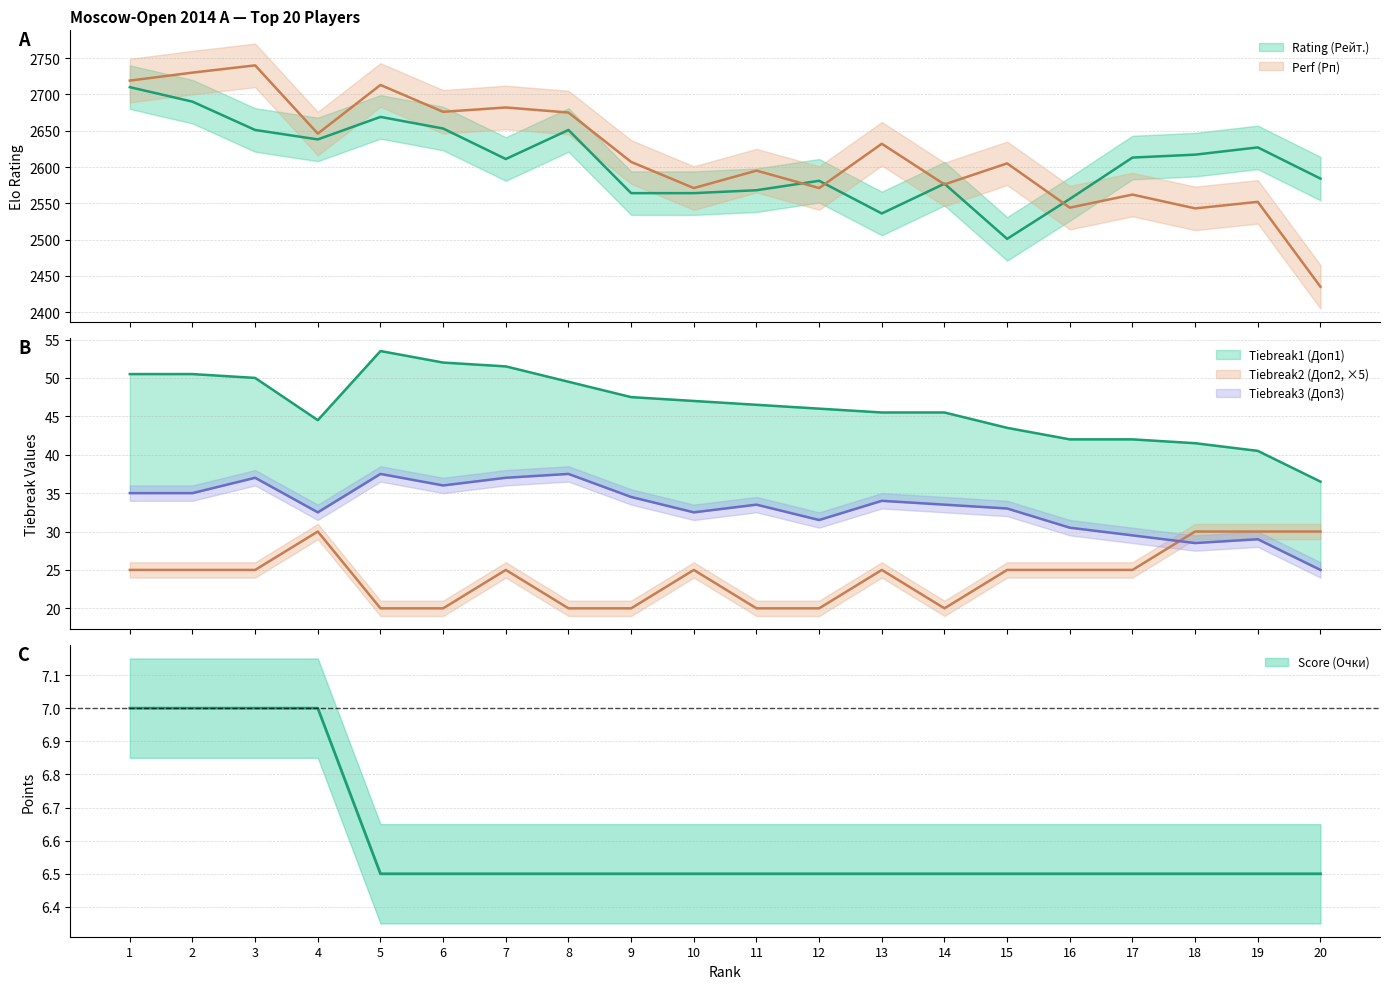

The value of Perf (Рп) at 20 is 4301.6. True or false?

False